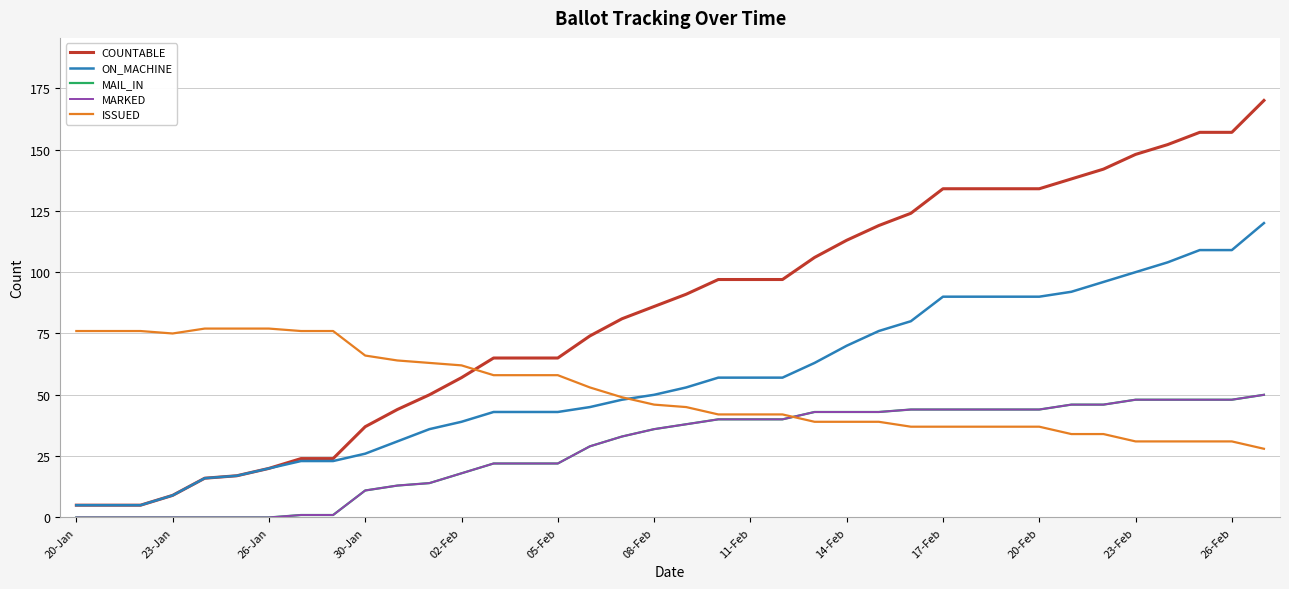

At how many categories does at least one series exceed 87?

19